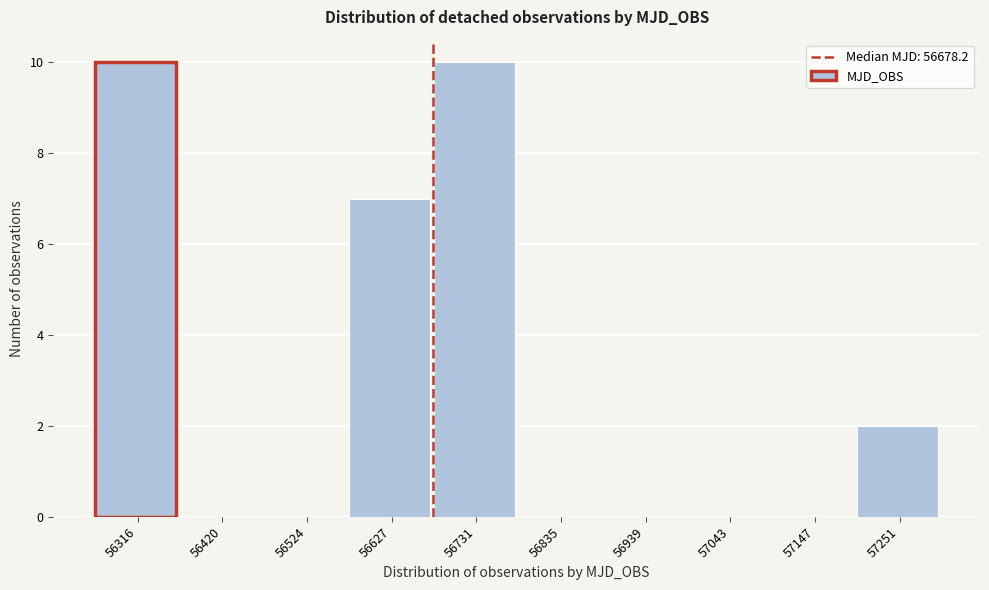

Reading left to right, list every bar in this chart as the range it spans on the x-axis followed by its height. Neither the bar edges nor the heights are printed on the chart, so give them approximately, as read against the axes.

56260 to 56360: 10
56360 to 56480: 0
56480 to 56580: 0
56580 to 56680: 7
56680 to 56780: 10
56780 to 56880: 0
56880 to 57000: 0
57000 to 57100: 0
57100 to 57200: 0
57200 to 57300: 2